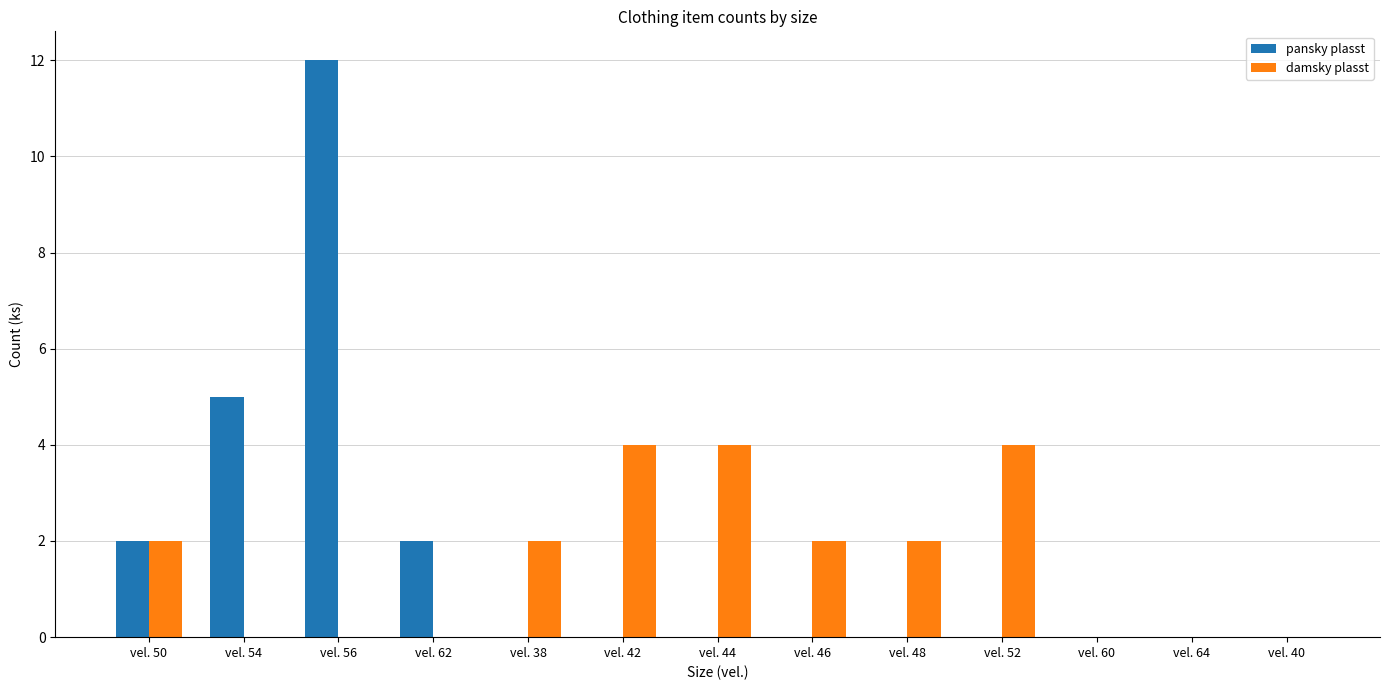

How many groups of bars are there?

13